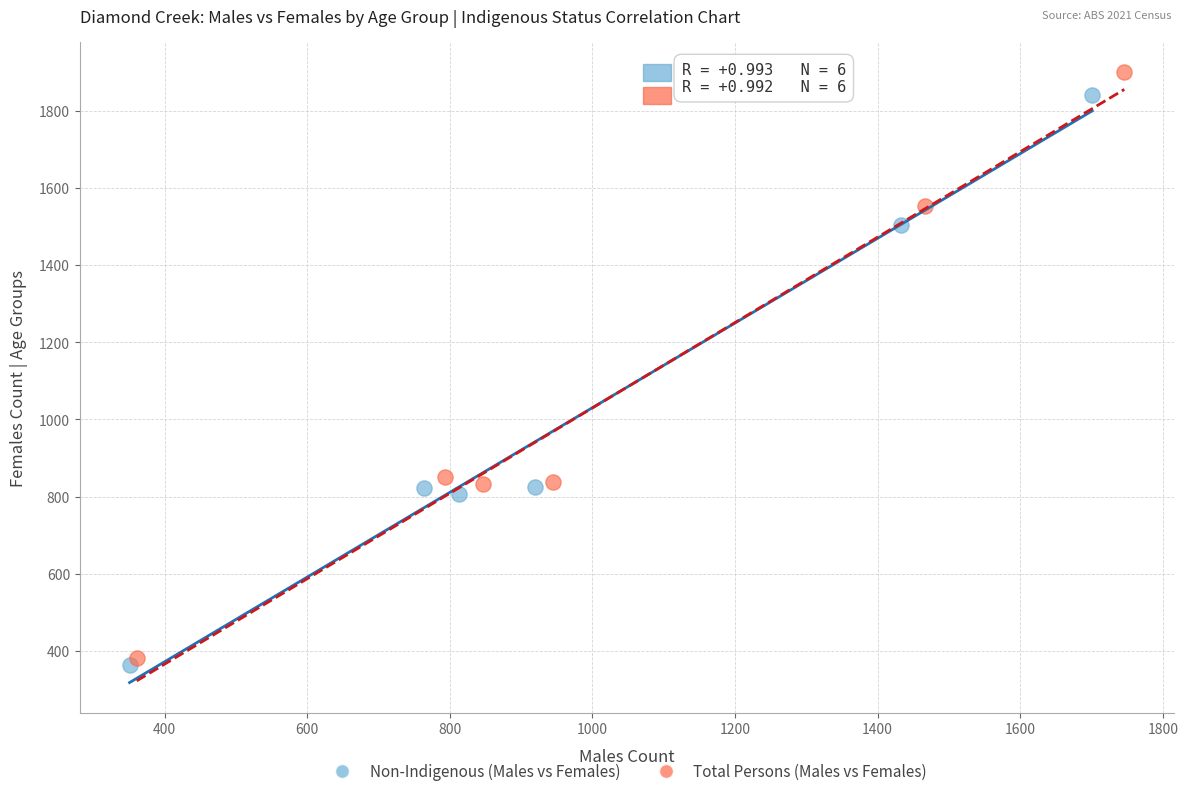

Which series has the widest spread of Y values?

Total Persons (Males vs Females)